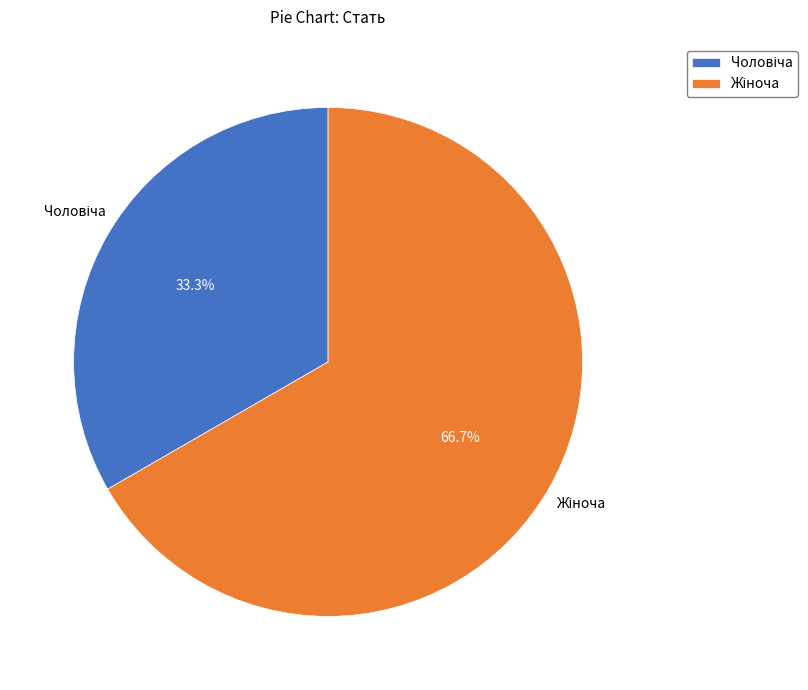

Does any single category account for the majority?

Yes